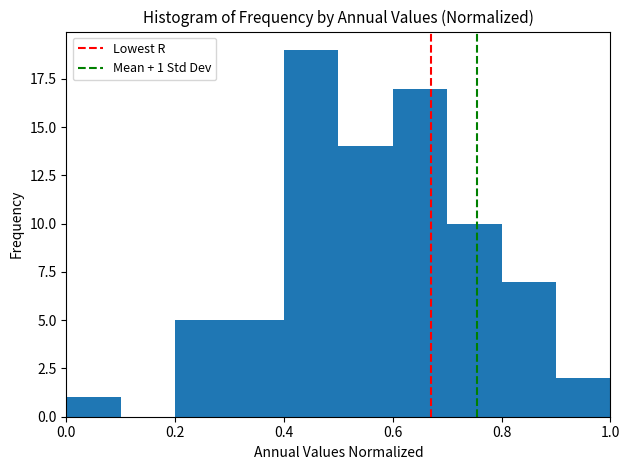

Which range on the x-axis has the tallest bar?

0.4 to 0.5